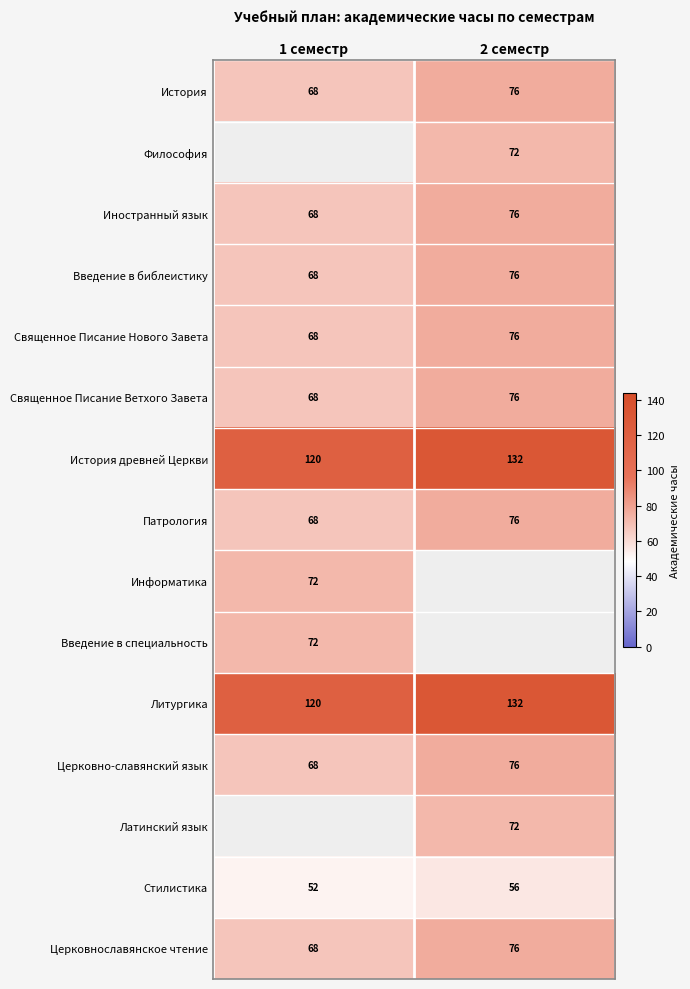

Is the value of История at 2 семестр greater than the value of Священное Писание Ветхого Завета at 1 семестр?

Yes